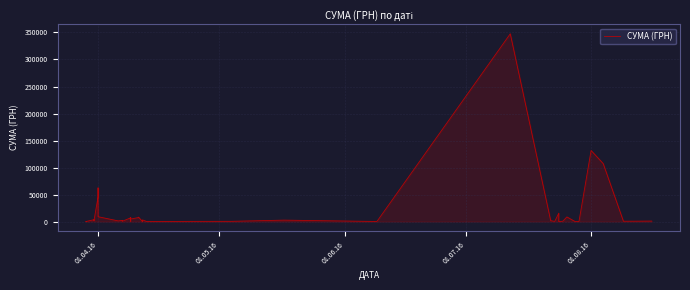

What is the value of the 6th point from the left?

2249.1